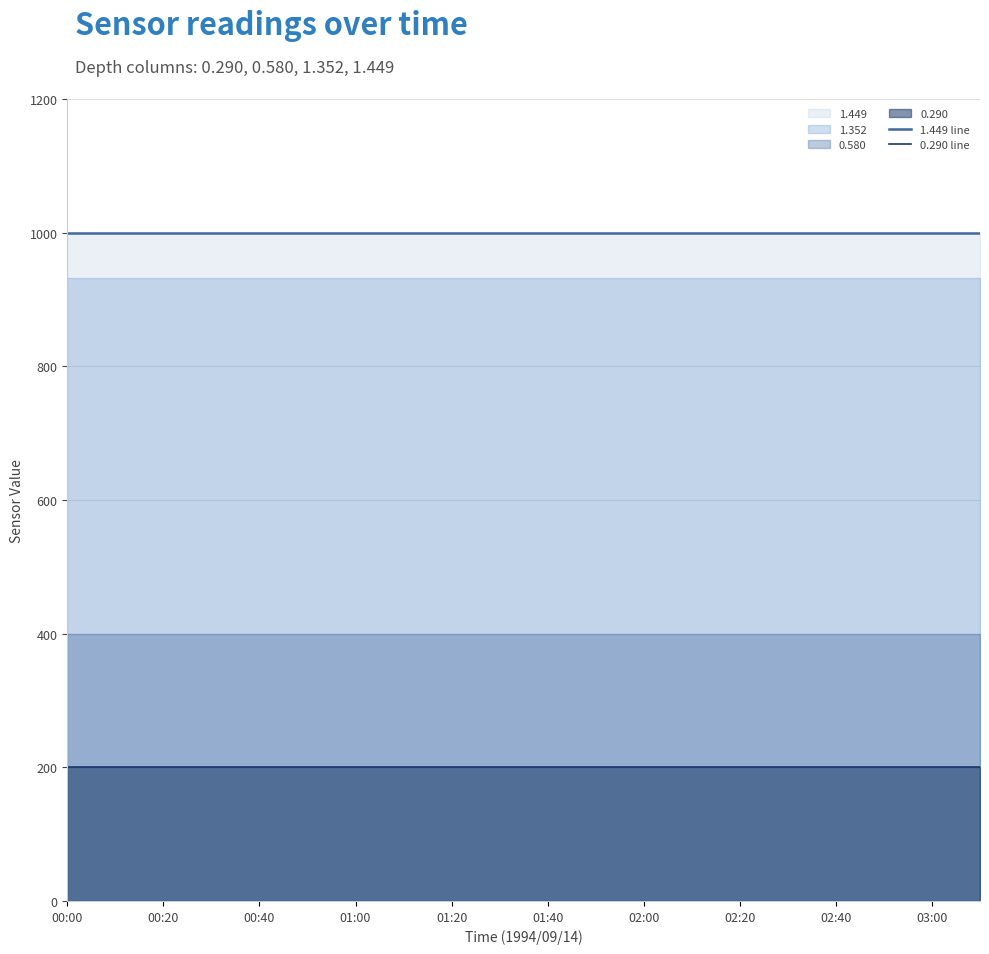

What is the label of the 12th point from the left?

11